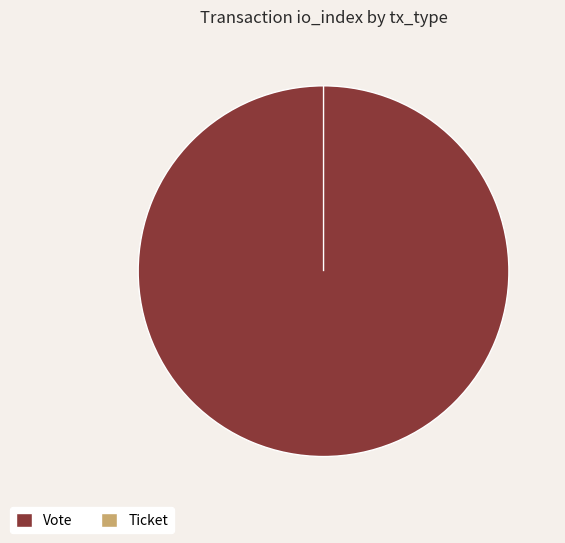

How many slices are in this pie chart?

2